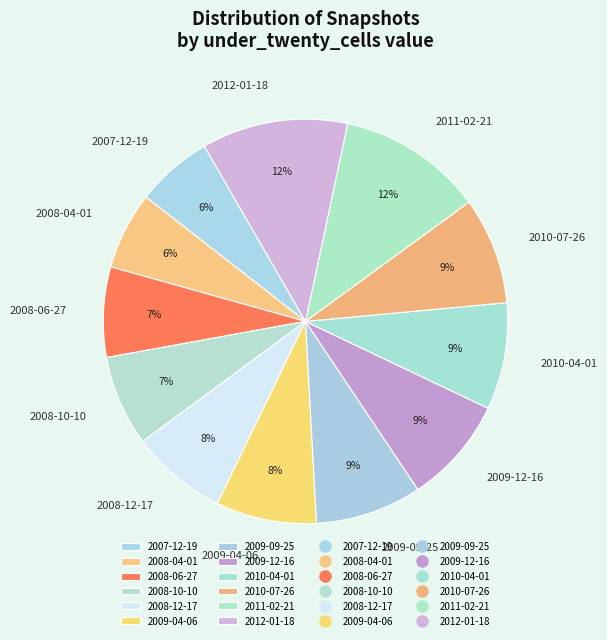

What percentage is the 2011-02-21 slice, to the nearest percent?

12%